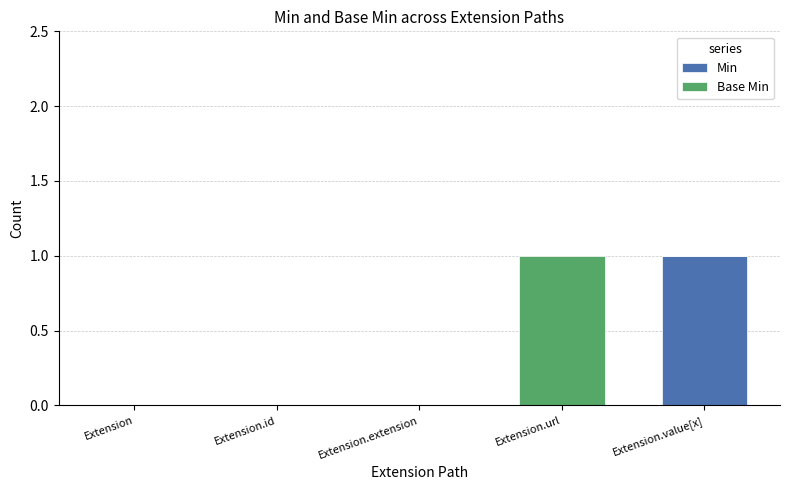

At which label does Min reach its peak?

Extension.value[x]